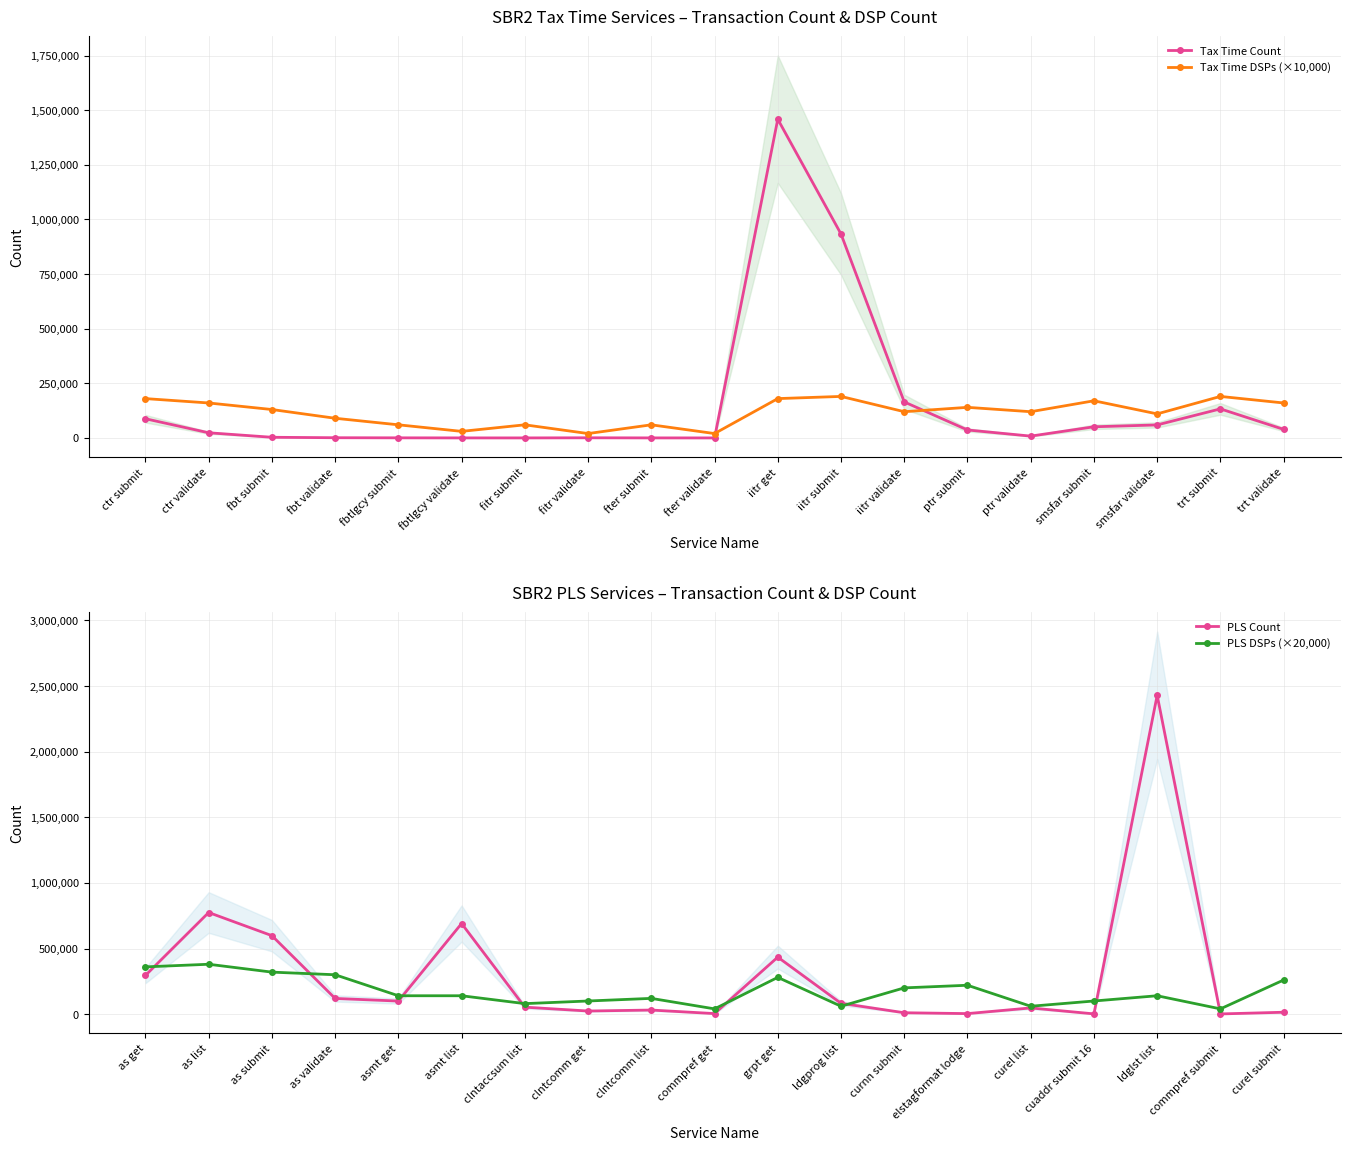

List the labels in order of Tax Time DSPs (×10,000) value, smallest first.

fitr validate, fter validate, fbtlgcy validate, fbtlgcy submit, fitr submit, fter submit, fbt validate, smsfar validate, iitr validate, ptr validate, fbt submit, ptr submit, ctr validate, trt validate, smsfar submit, ctr submit, iitr get, iitr submit, trt submit